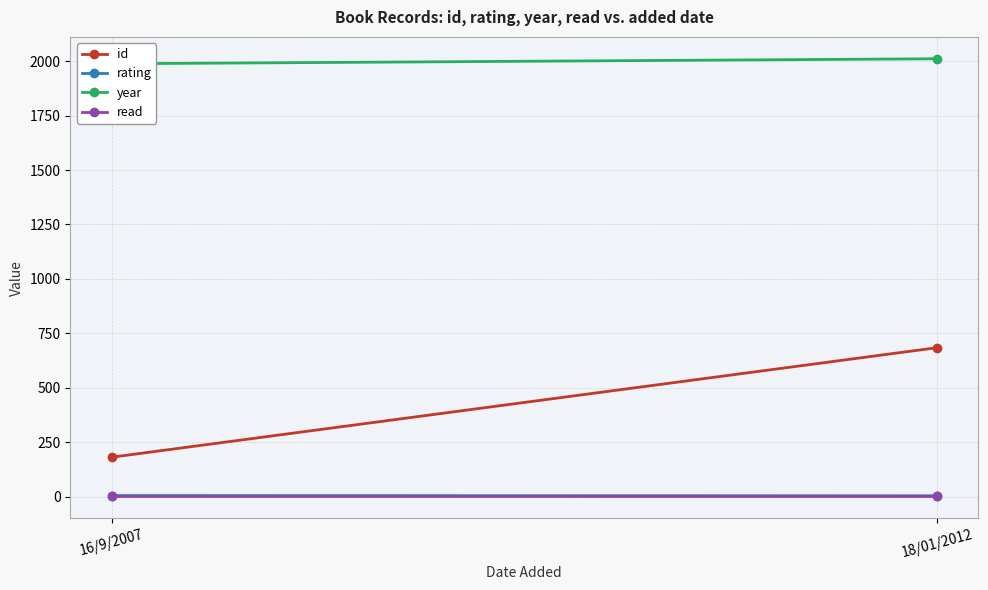

Is this an area chart (filled region under the line)?

No